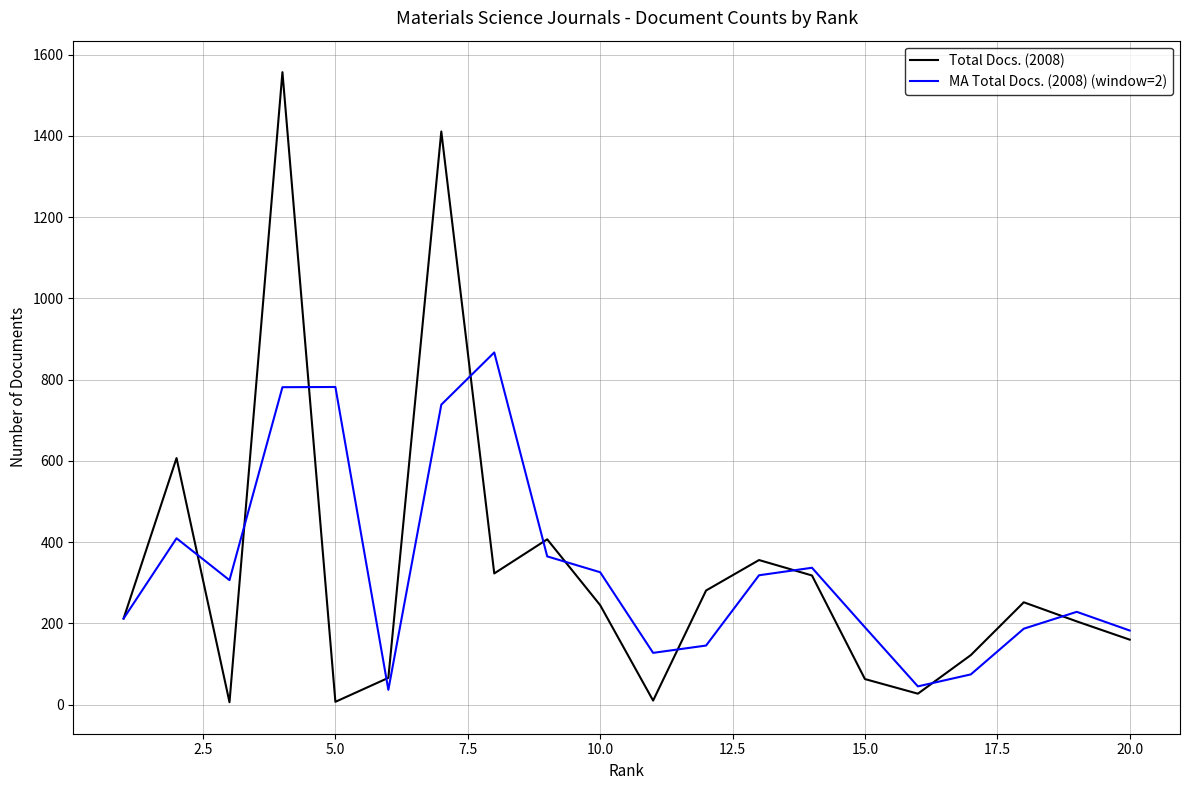

Rank the series by their maximum value, from lowest to highest.

MA Total Docs. (2008) (window=2), Total Docs. (2008)